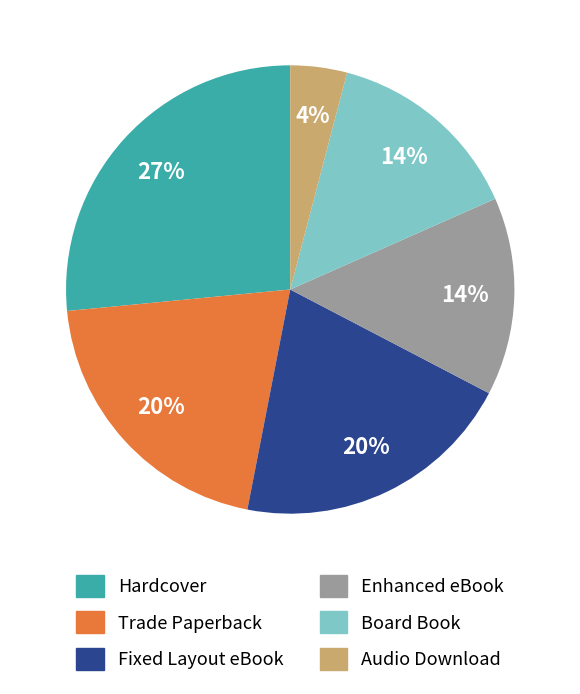

Is it true that Enhanced eBook is 14% of the pie?

True